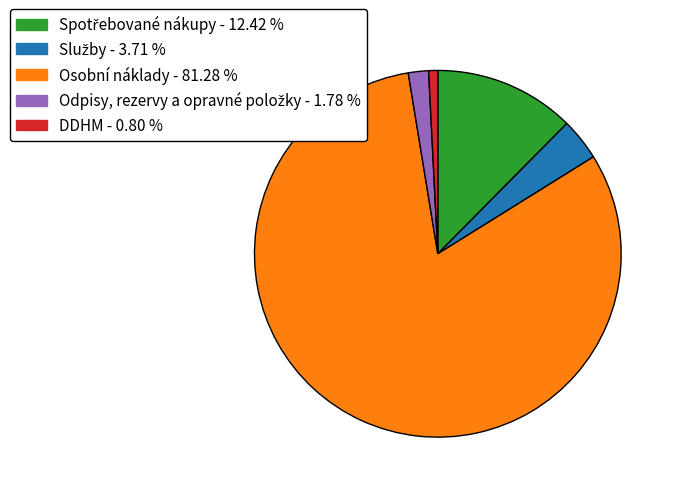

Is the sum of Osobní náklady - 81.28 % and DDHM - 0.80 % greater than half?

Yes